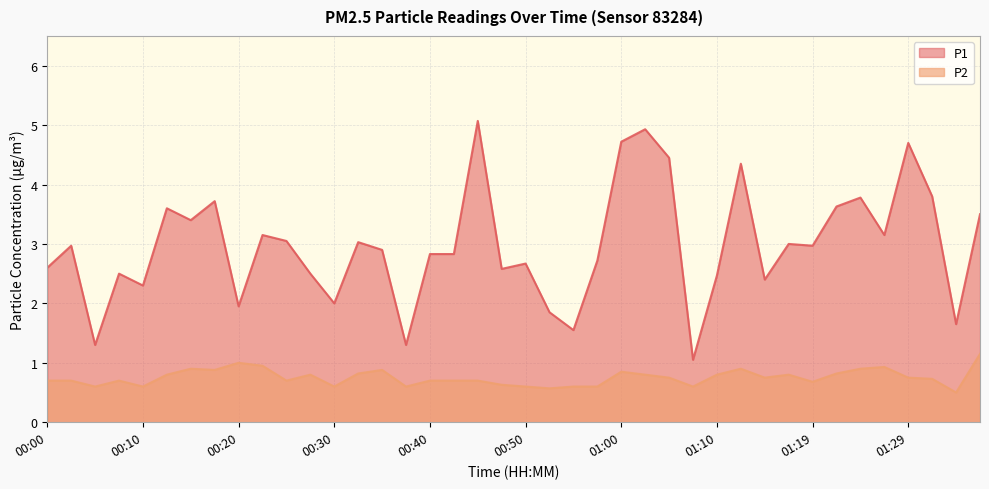

At which category does P2 reach its first local valley?

00:05